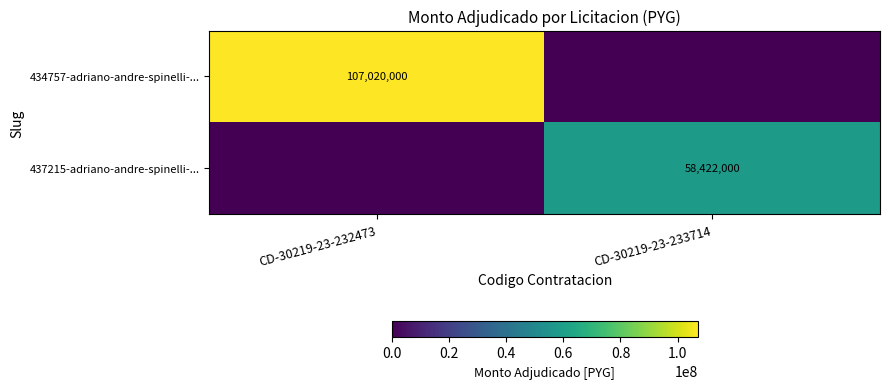

The 437215-adriano-andre-spinelli-... series shows 77804257 at CD-30219-23-233714. True or false?

False